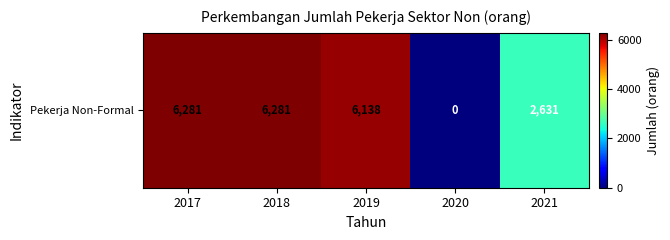

What is the approximate value at 2018?

6281